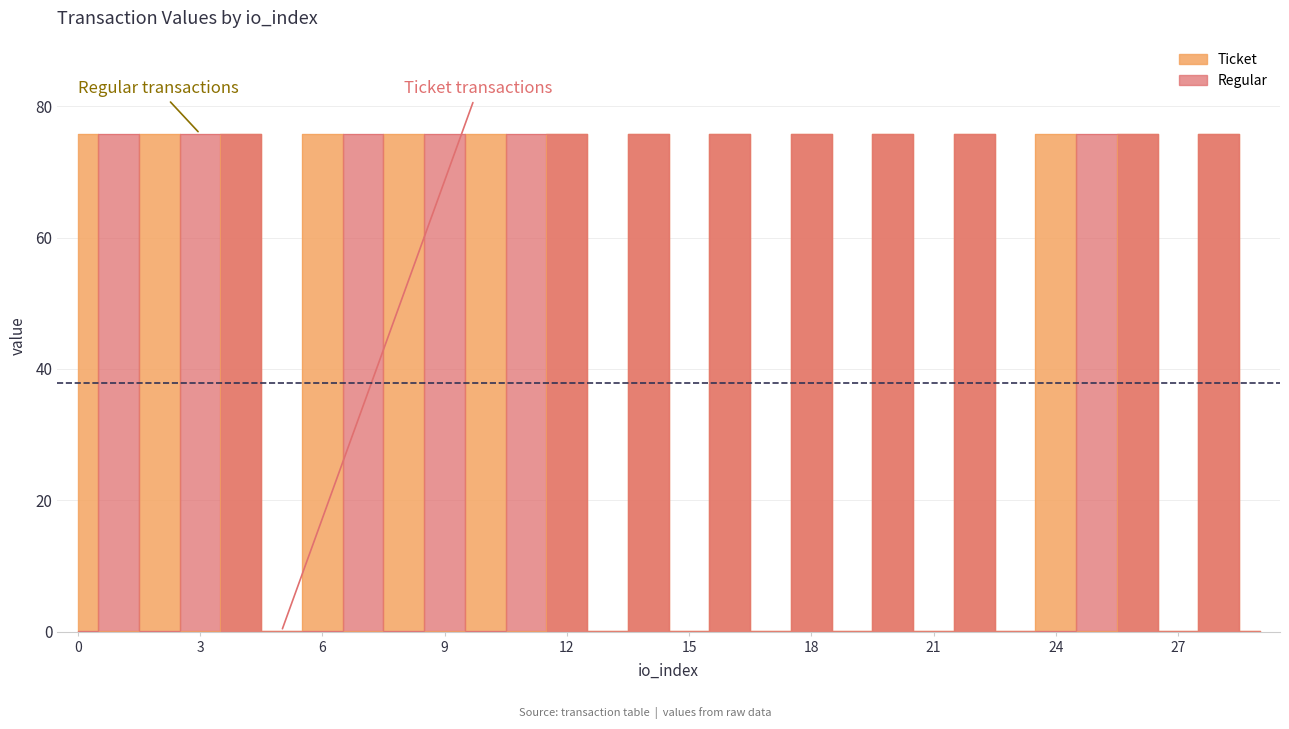

Does the chart have visible grid lines?

Yes